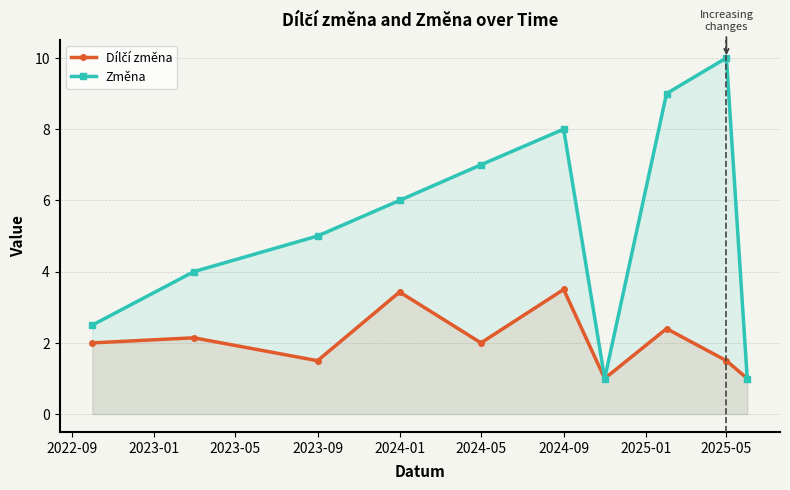

What is the spread (max minus min) of values at 2025-05?

8.5